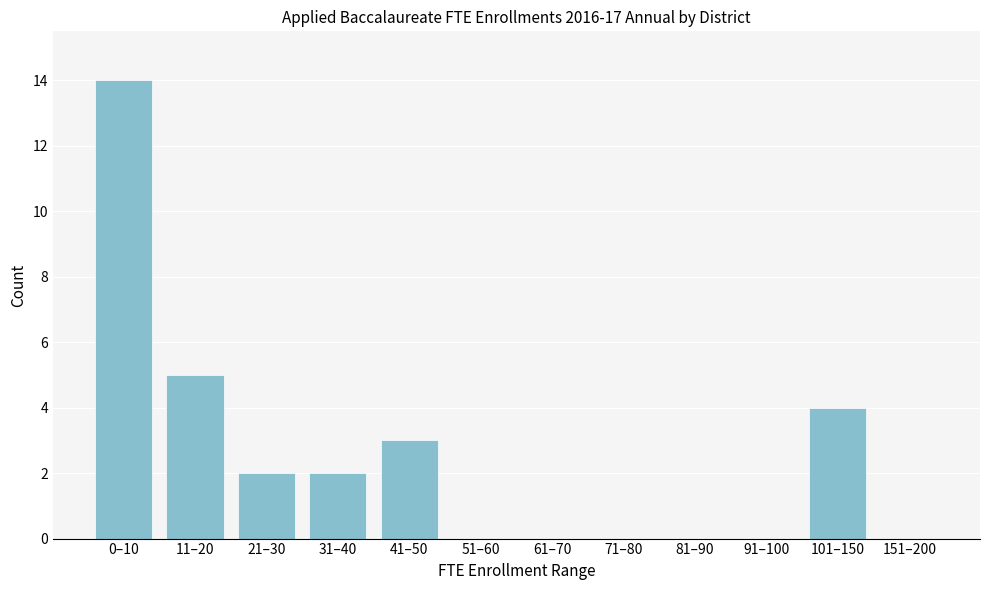

Reading left to right, list all the values displayed in this chart.

0–10=14	11–20=5	21–30=2	31–40=2	41–50=3	51–60=0	61–70=0	71–80=0	81–90=0	91–100=0	101–150=4	151–200=0